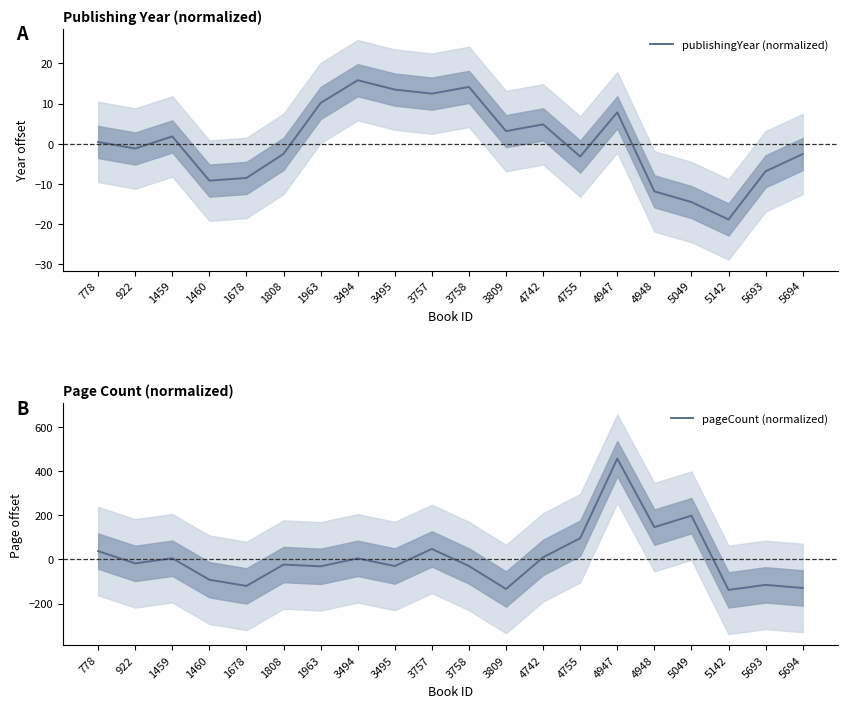

What are all the series names shown in the legend?

publishingYear (normalized), pageCount (normalized)